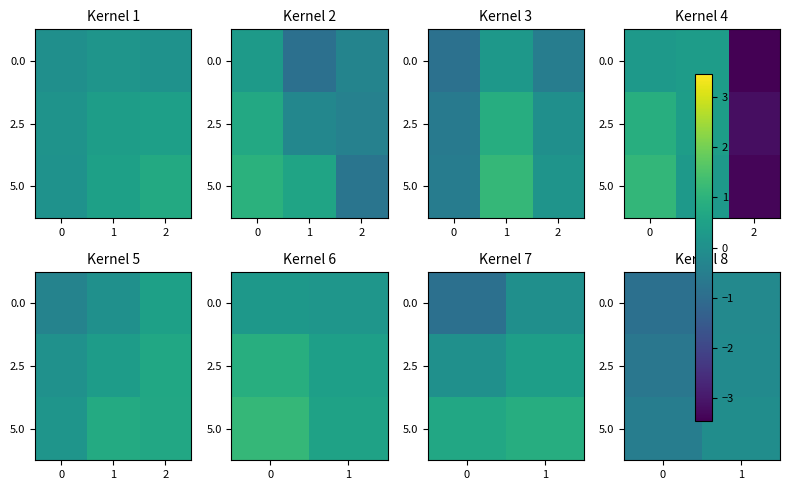

How many data points does each series have?

2